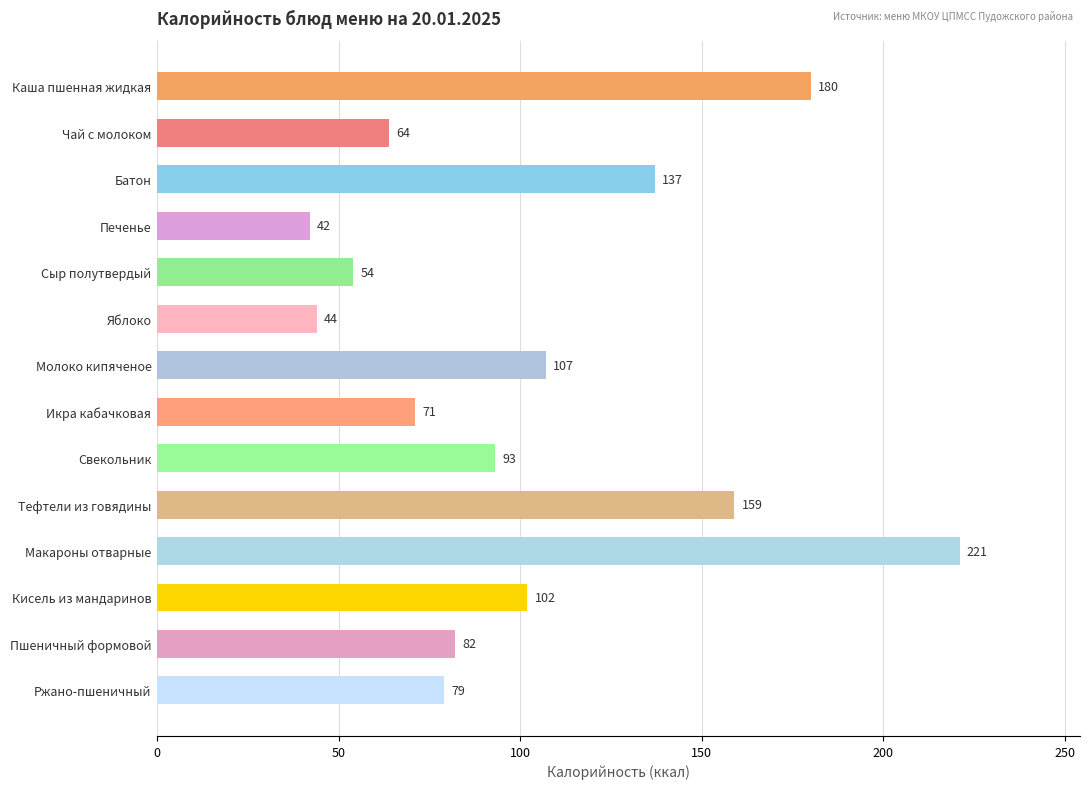

Reading bottom to top, list all the values displayed in this chart.

Ржано-пшеничный=79	Пшеничный формовой=82	Кисель из мандаринов=102	Макароны отварные=221	Тефтели из говядины=159	Свекольник=93	Икра кабачковая=71	Молоко кипяченое=107	Яблоко=44	Сыр полутвердый=54	Печенье=42	Батон=137	Чай с молоком=64	Каша пшенная жидкая=180